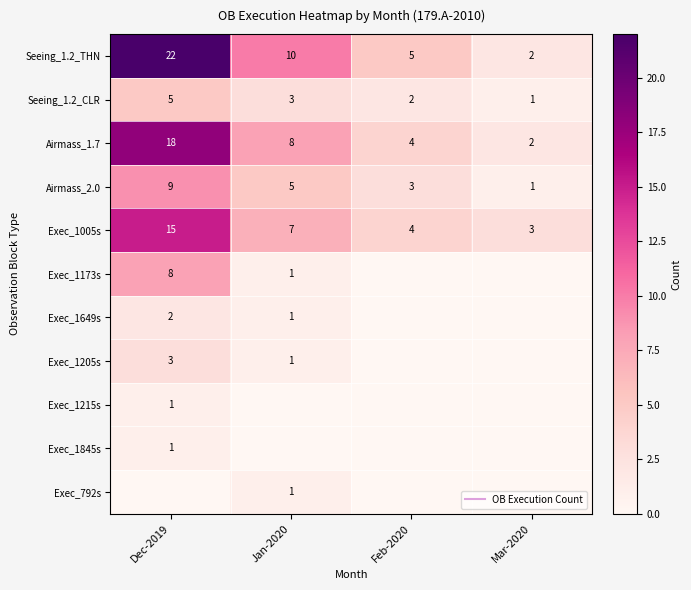

At which category is the sum across all series the highest?

Dec-2019